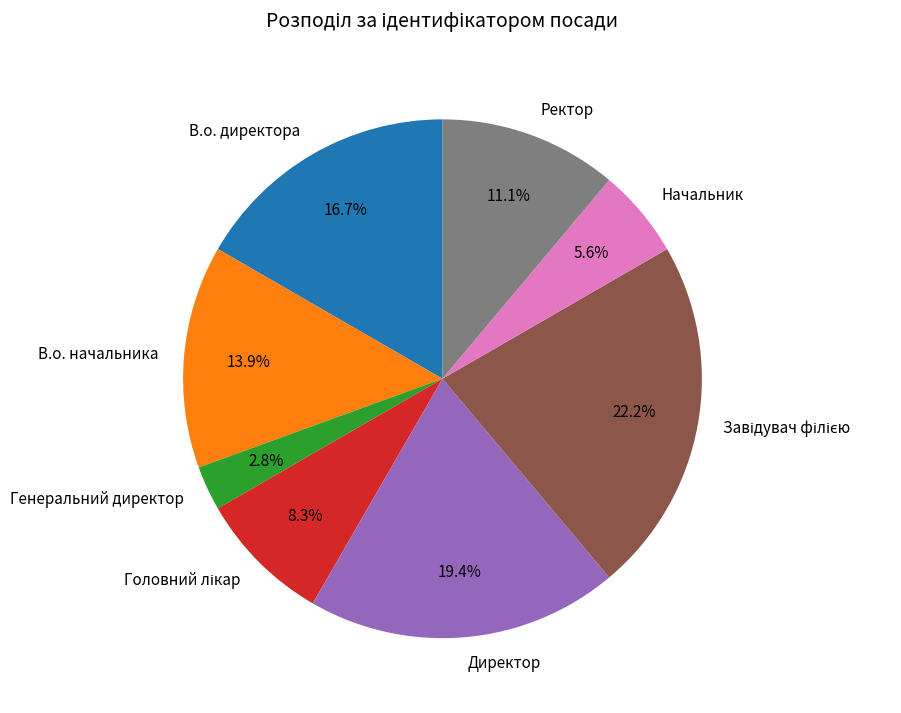

Is there any slice that represents more than half of the pie?

No